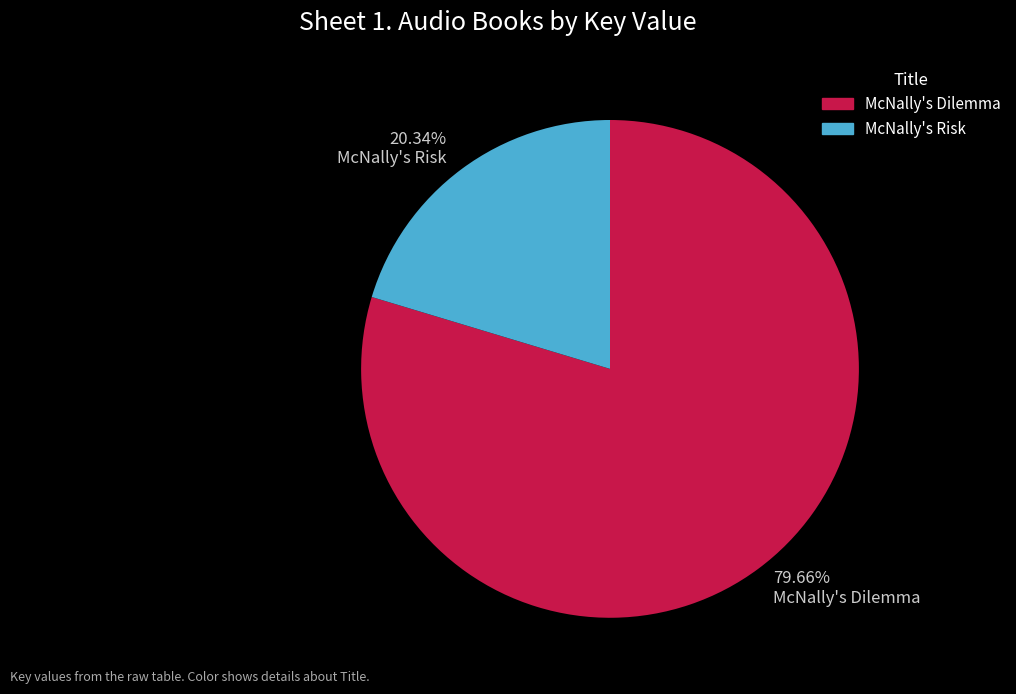

True or false: McNally's Dilemma accounts for 80% of the total.

True